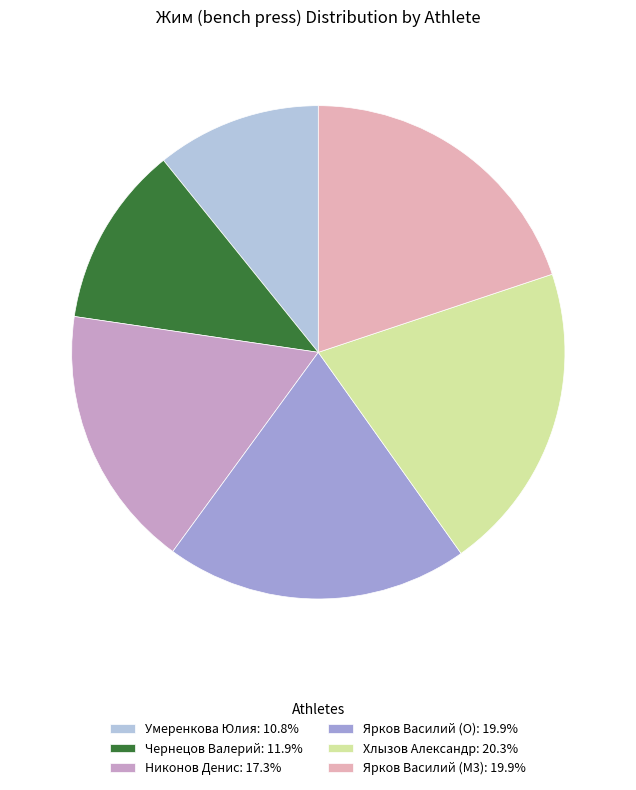

Count the number of slices in the pie.

6